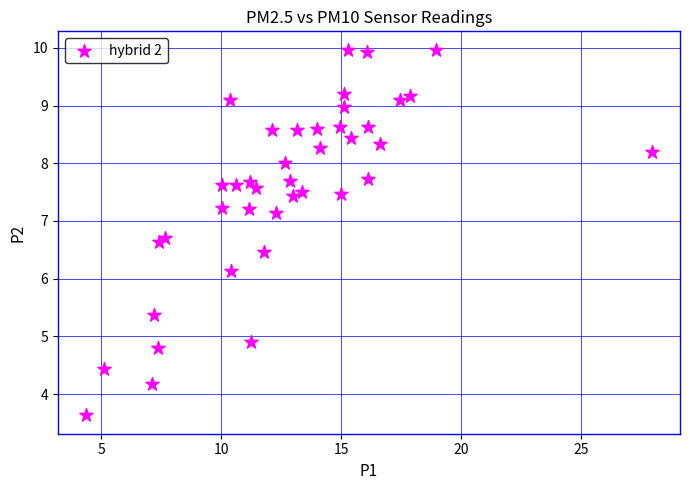

What is the range of Y values (max minus min)?

6.3